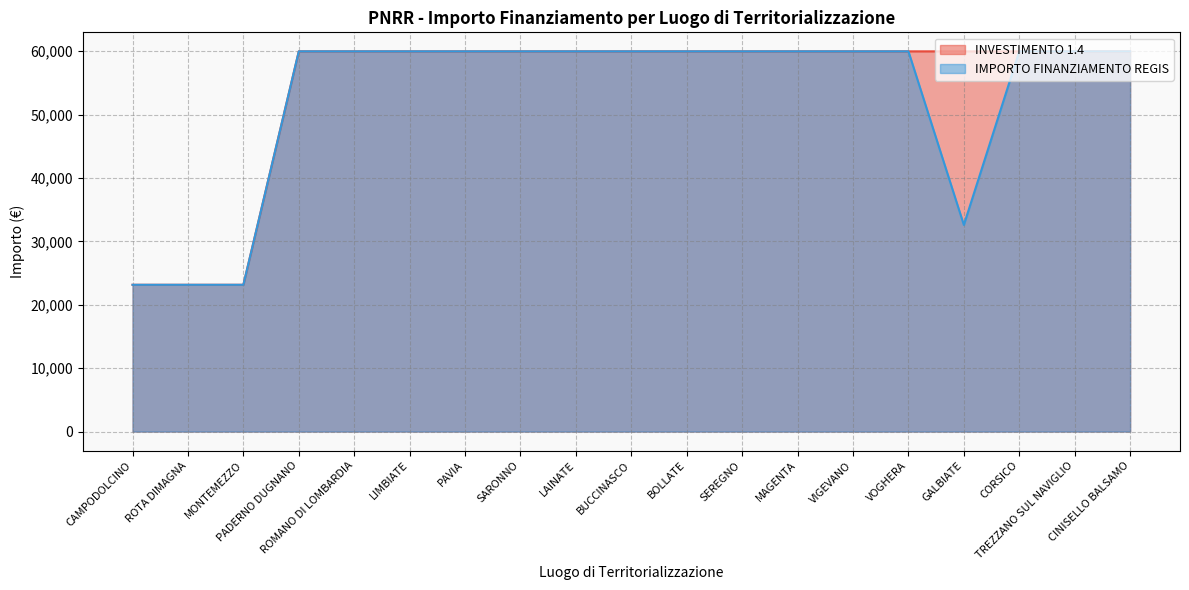

Does the chart have visible grid lines?

Yes